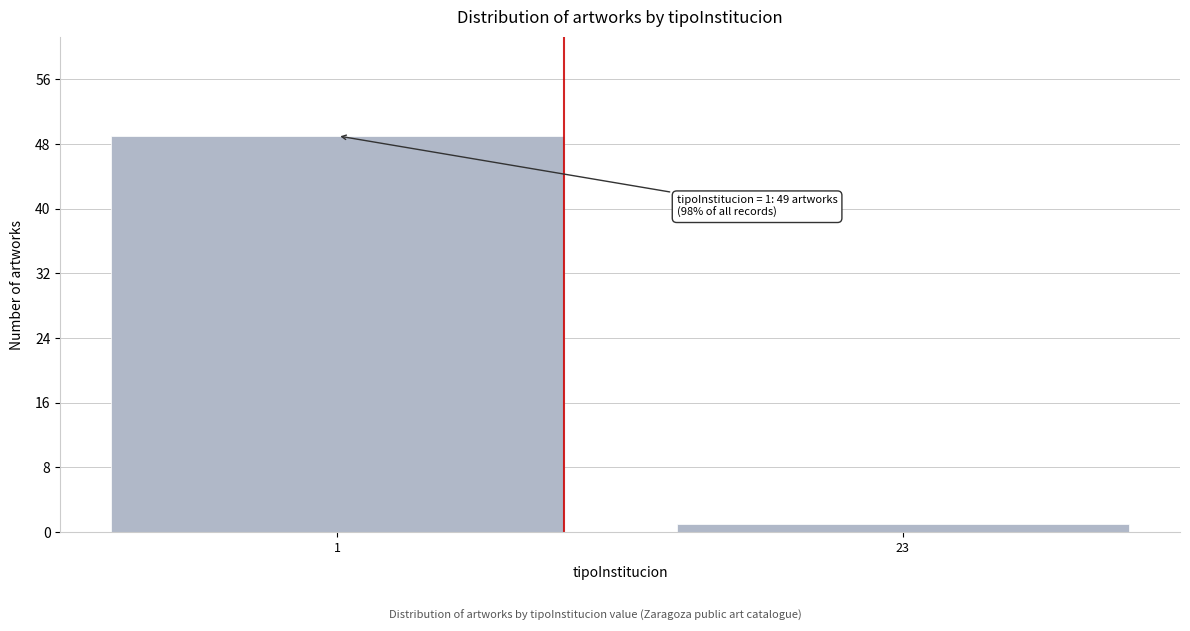

Reading left to right, transcribe all the data shown in this chart.

1=49	23=1